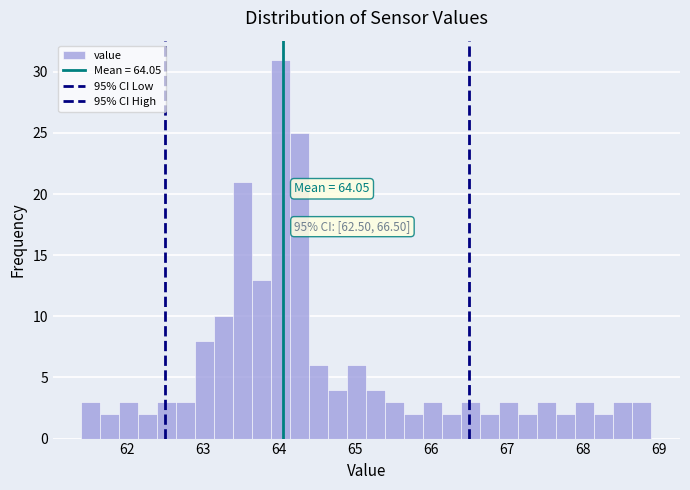

Read against the x-axis, roughly where is the centre of the tallest bar?

64.0